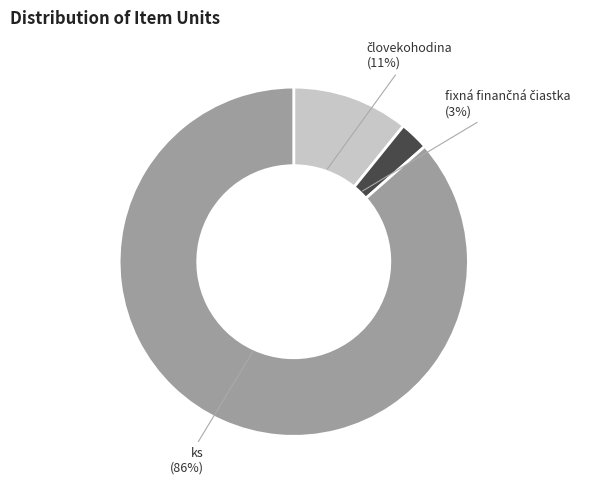

What is the majority slice?

ks